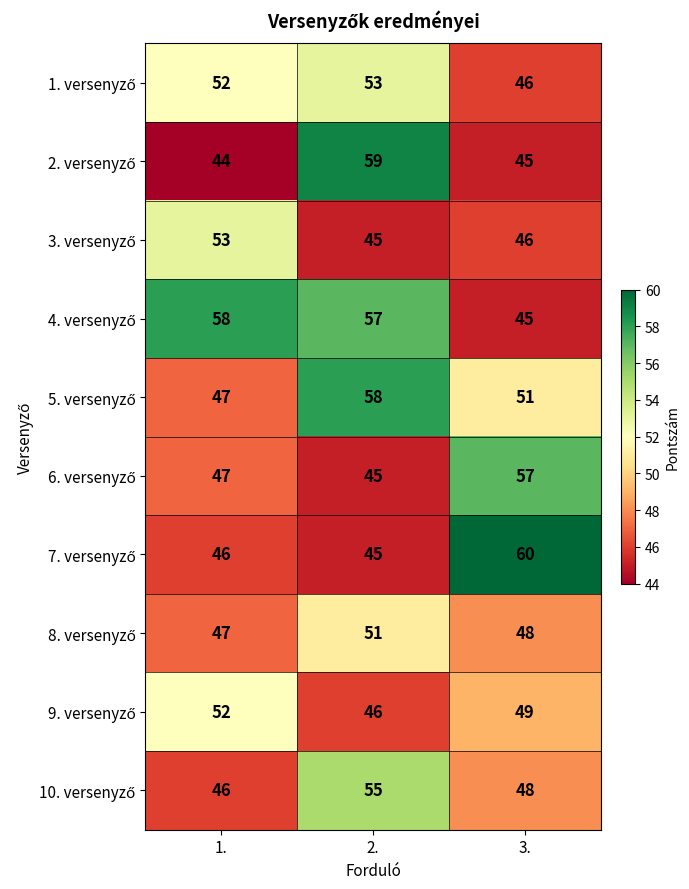

Count the number of data series in this chart.

10